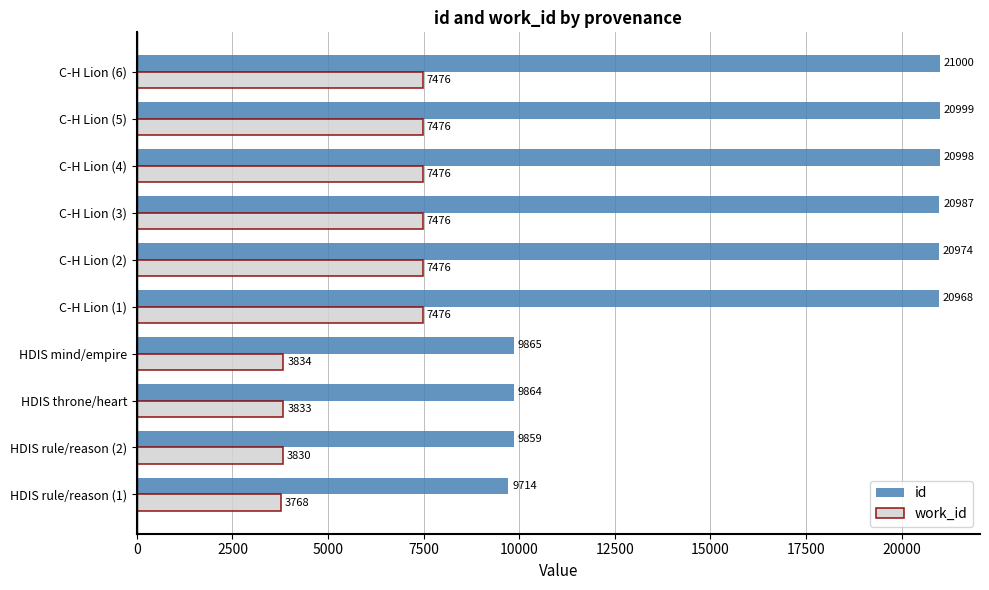

Rank the series by their maximum value, from highest to lowest.

id, work_id